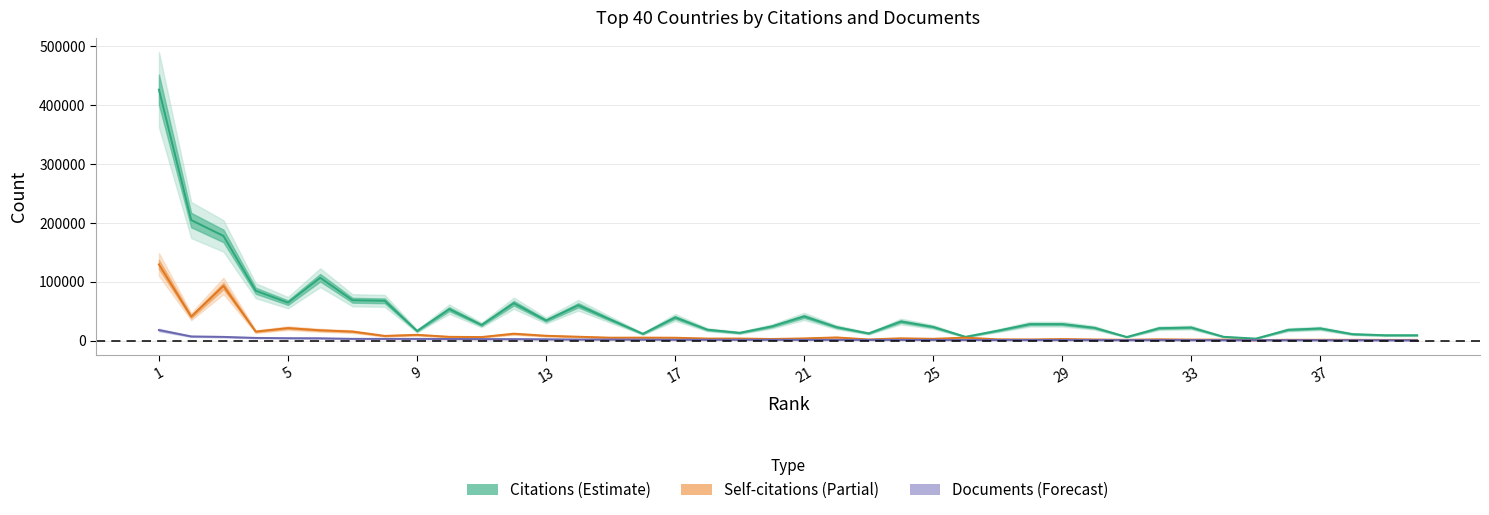

Is it true that Citations equals 55707 at 9?

False